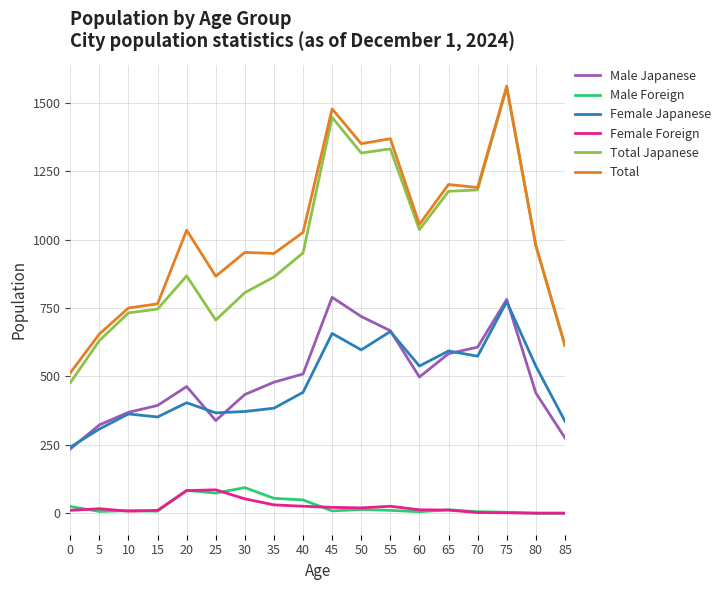

What is the difference between the maximum and minimum values in the Female Japanese series?

531